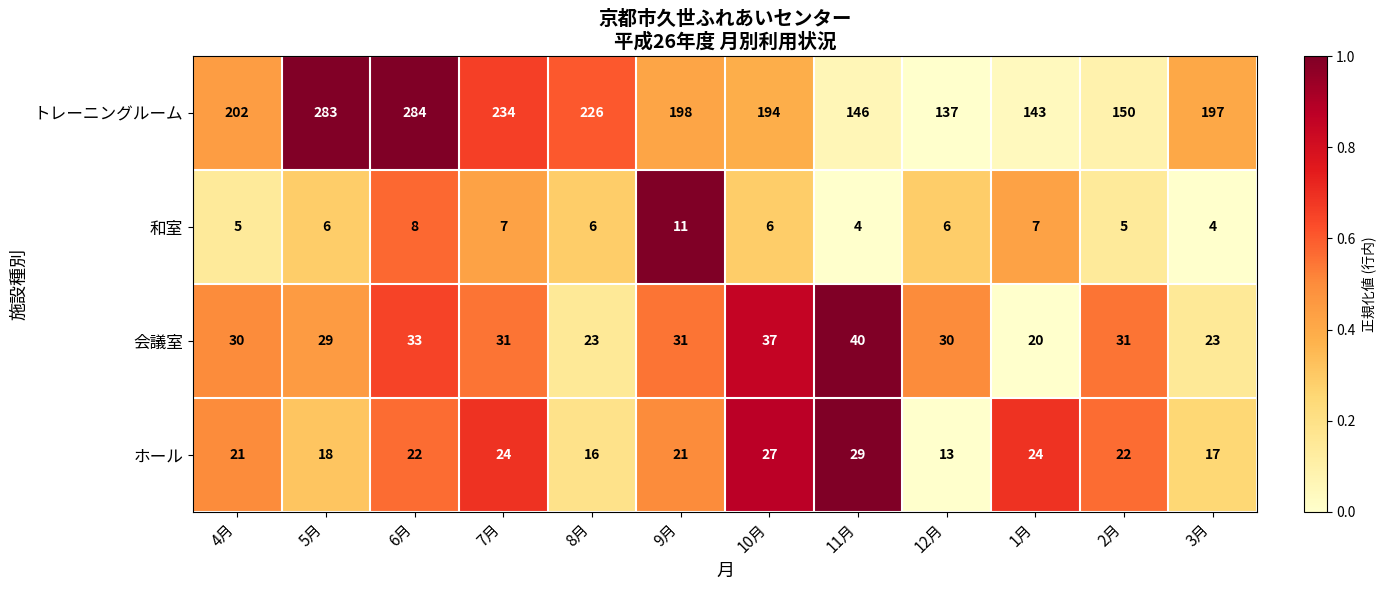

What is the average value of the トレーニングルーム series?

200